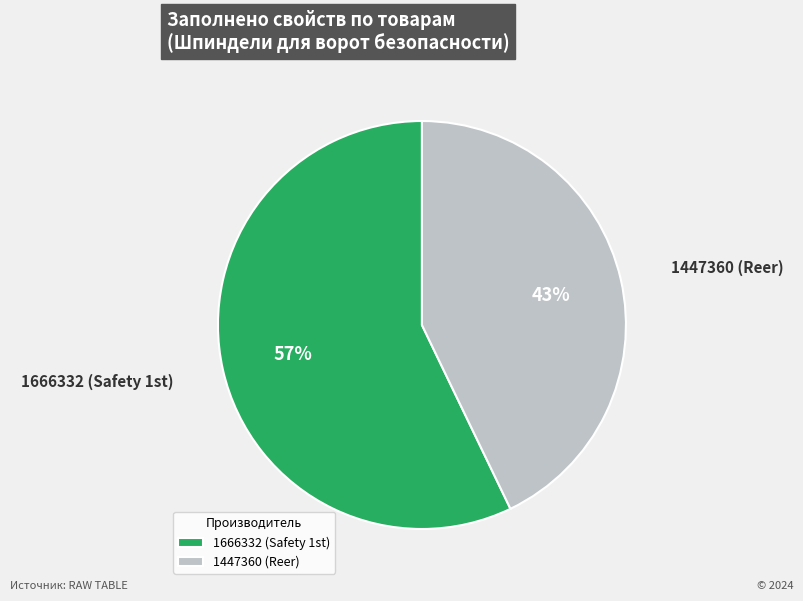

To the nearest percent, what portion does 1447360 (Reer) represent?

43%